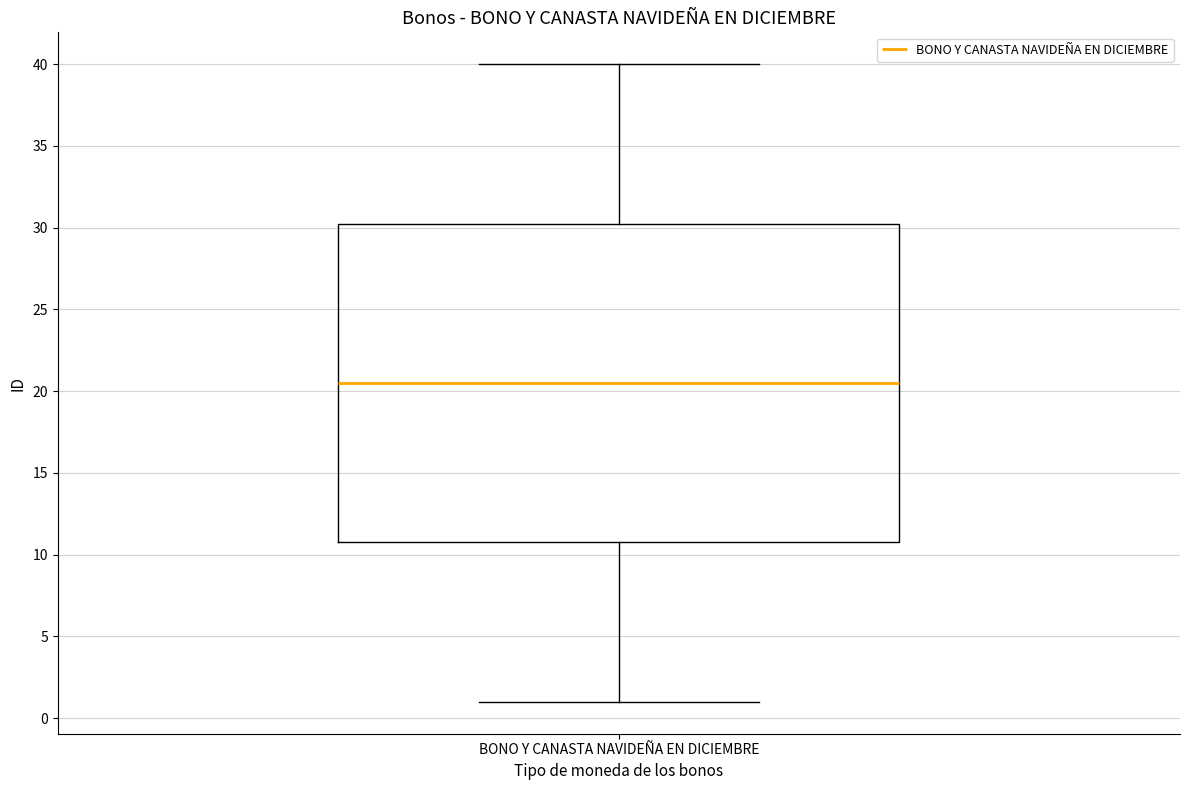

Read this box plot against the y-axis: the position of the median line, the range covered by the box, and the ends of both whiskers. The values are not printed on the chart, so give them approximately, as read against the axis.

median 20.5, box 11.0 to 30.5, whiskers 1.0 to 40.0